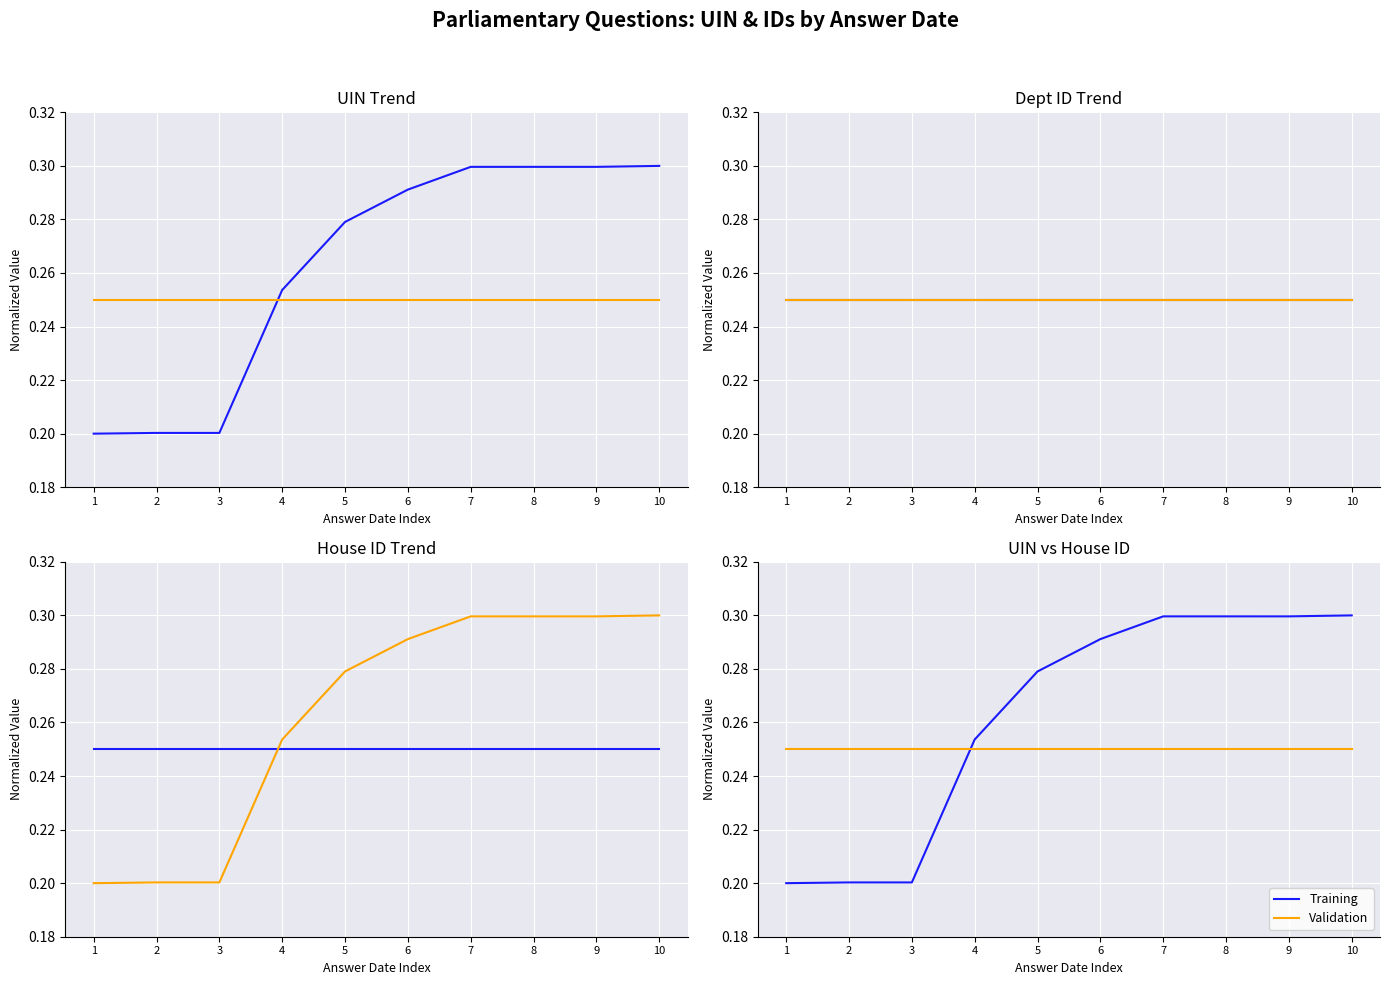

How many lines are shown in the chart?

2